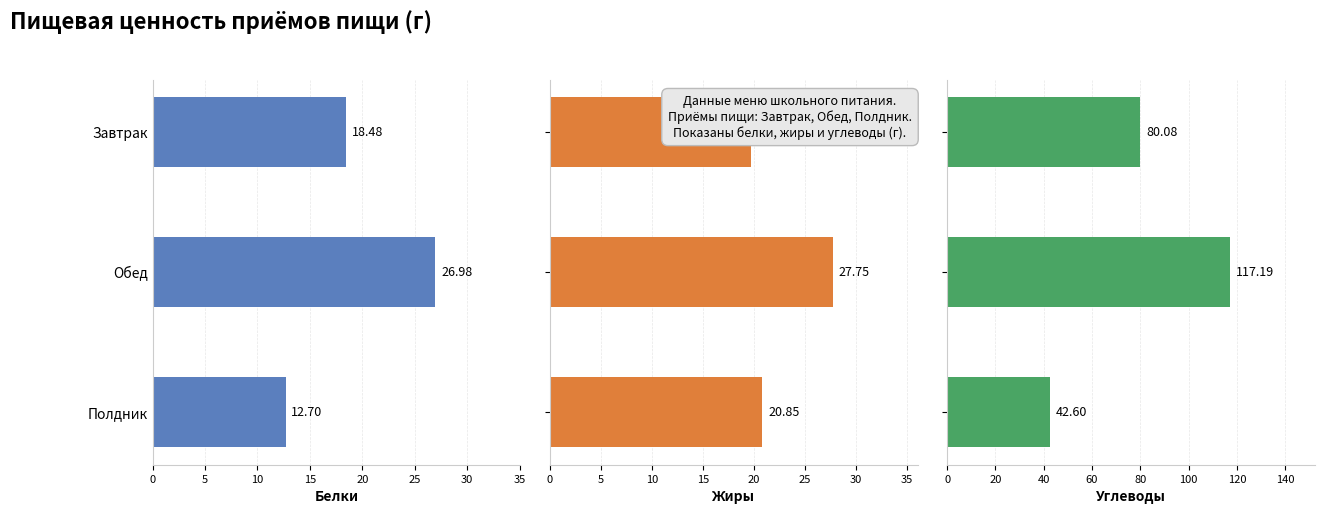

How many bars are there in total?

9